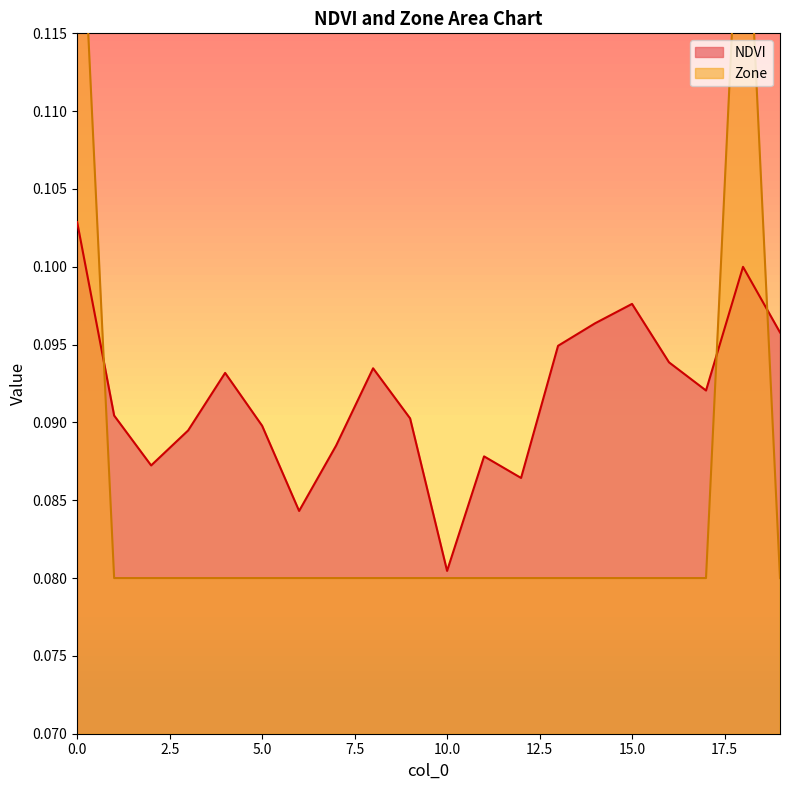

Reading right to left, transcribe all the data shown in this chart.

NDVI: 19=0.1	18=0.1	17=0.1	16=0.1	15=0.1	14=0.1	13=0.1	12=0.1	11=0.1	10=0.1	9=0.1	8=0.1	7=0.1	6=0.1	5=0.1	4=0.1	3=0.1	2=0.1	1=0.1	0=0.1
Zone: 19=0.1	18=0.1	17=0.1	16=0.1	15=0.1	14=0.1	13=0.1	12=0.1	11=0.1	10=0.1	9=0.1	8=0.1	7=0.1	6=0.1	5=0.1	4=0.1	3=0.1	2=0.1	1=0.1	0=0.1